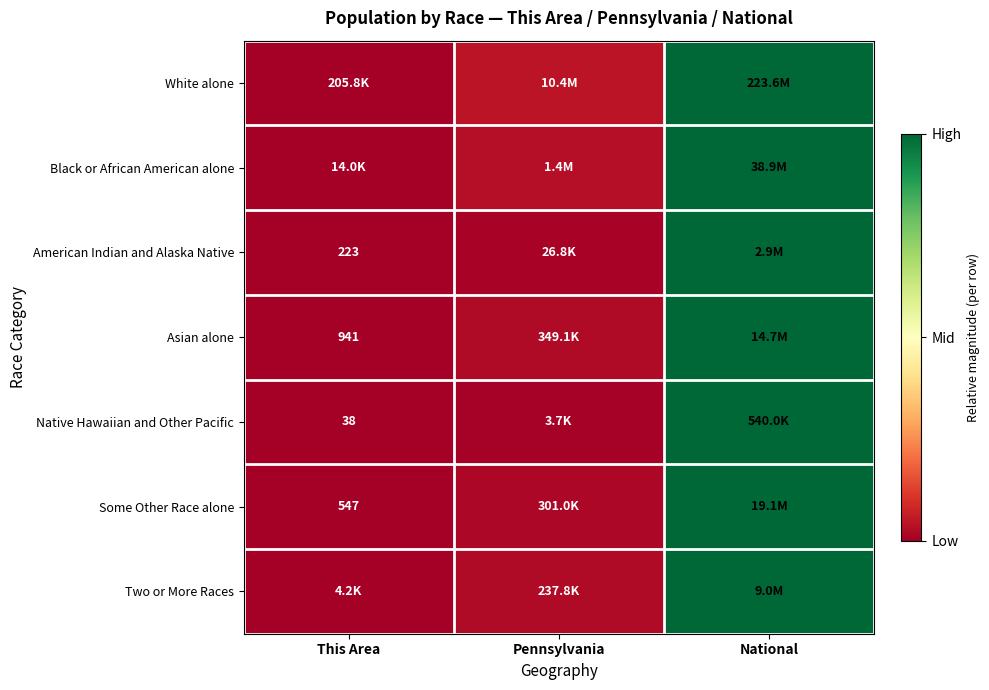

Which category has the lowest value in the Two or More Races series?

This Area